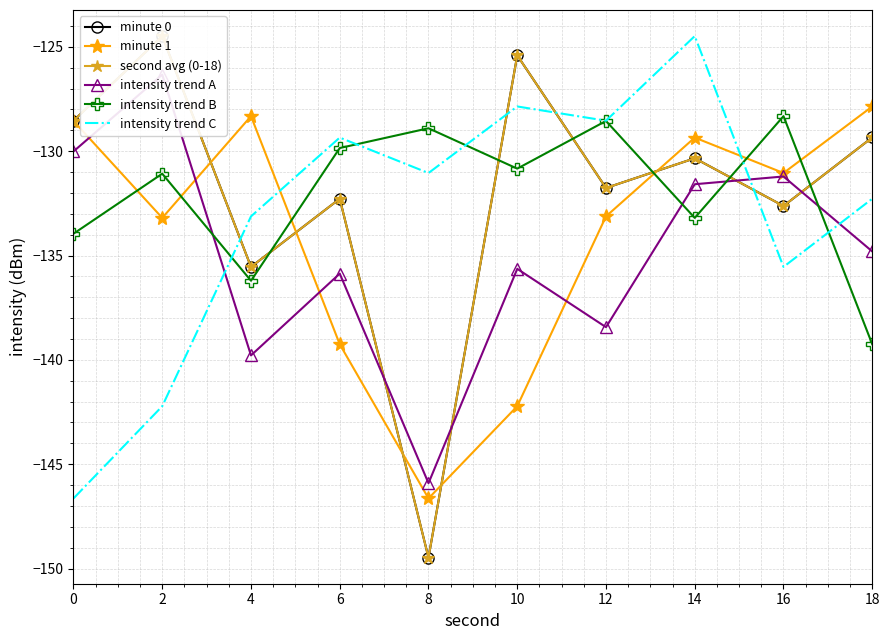

Reading left to right, list all the values displayed in this chart.

minute 0: -128.5	-124.5	-135.5	-132.3	-149.5	-125.4	-131.8	-130.3	-132.6	-129.3
minute 1: -128.6	-133.2	-128.3	-139.3	-146.6	-142.2	-133.1	-129.4	-131.0	-127.9
second avg (0-18): -128.5	-124.5	-135.5	-132.3	-149.5	-125.4	-131.8	-130.3	-132.6	-129.3
intensity trend A: -130.0	-126.3	-139.8	-135.9	-145.9	-135.6	-138.4	-131.6	-131.2	-134.8
intensity trend B: -134.0	-131.1	-136.2	-129.9	-128.9	-130.8	-128.6	-133.2	-128.3	-139.3
intensity trend C: -146.6	-142.2	-133.1	-129.4	-131.0	-127.9	-128.5	-124.5	-135.5	-132.3